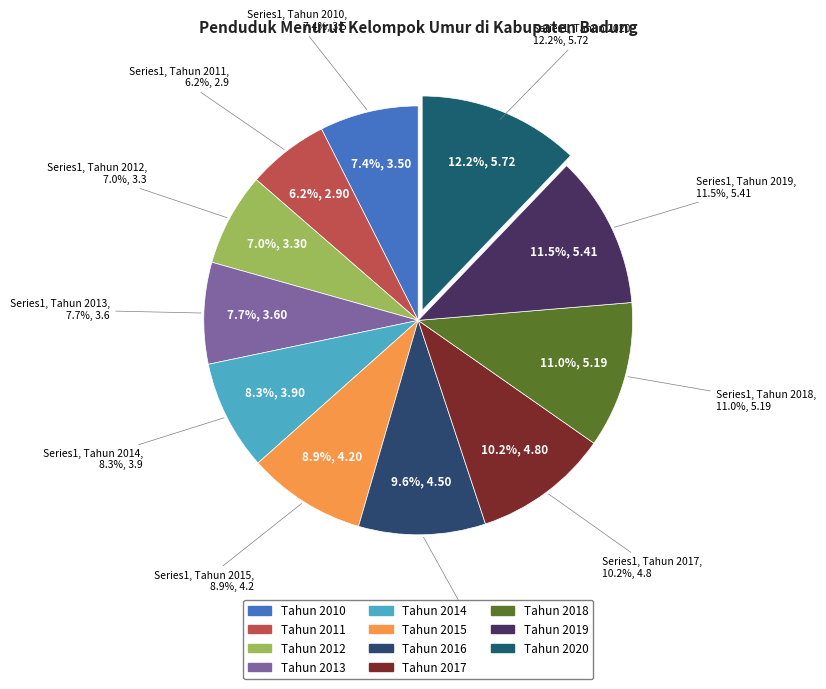

Does Tahun 2019 represent more than half of the total?

No